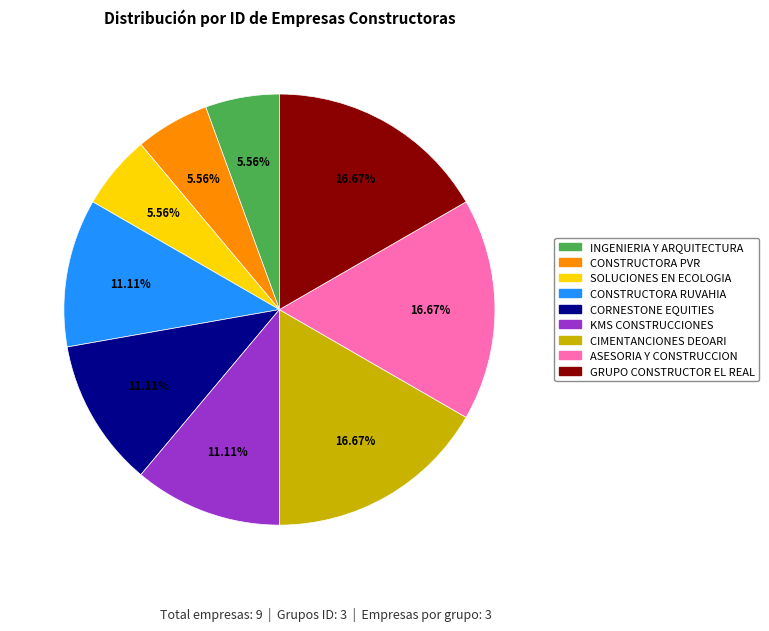

Is there a majority slice in this chart?

No